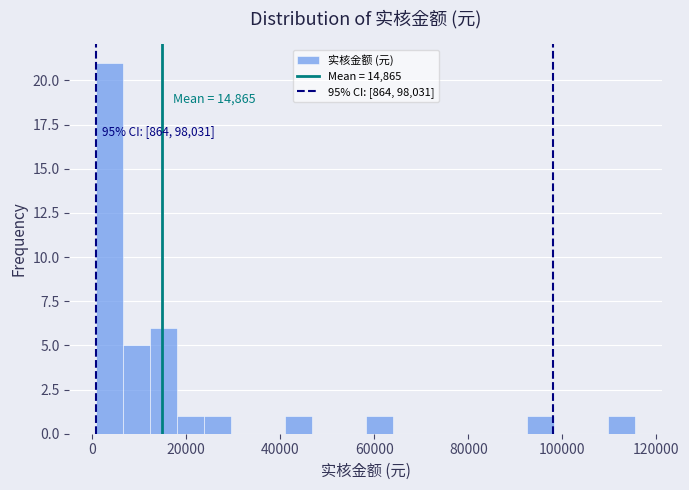

Around what value on the x-axis is the tallest bar? Give the approximate position of its centre, as read against the axis.

4000